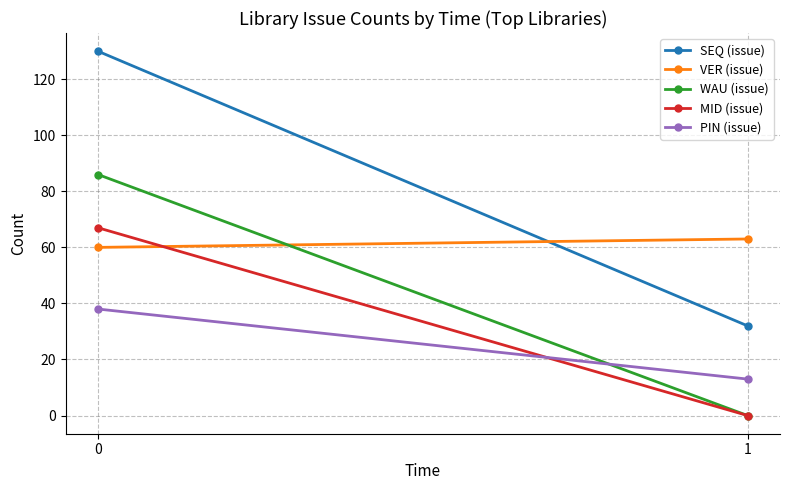

How many series are shown in this chart?

5